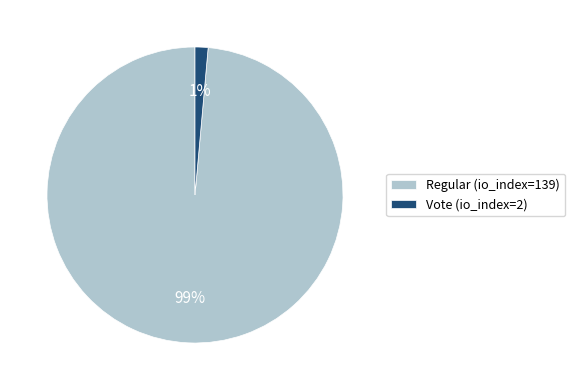

Do Regular (io_index=139) and Vote (io_index=2) together represent more than half of the pie?

Yes